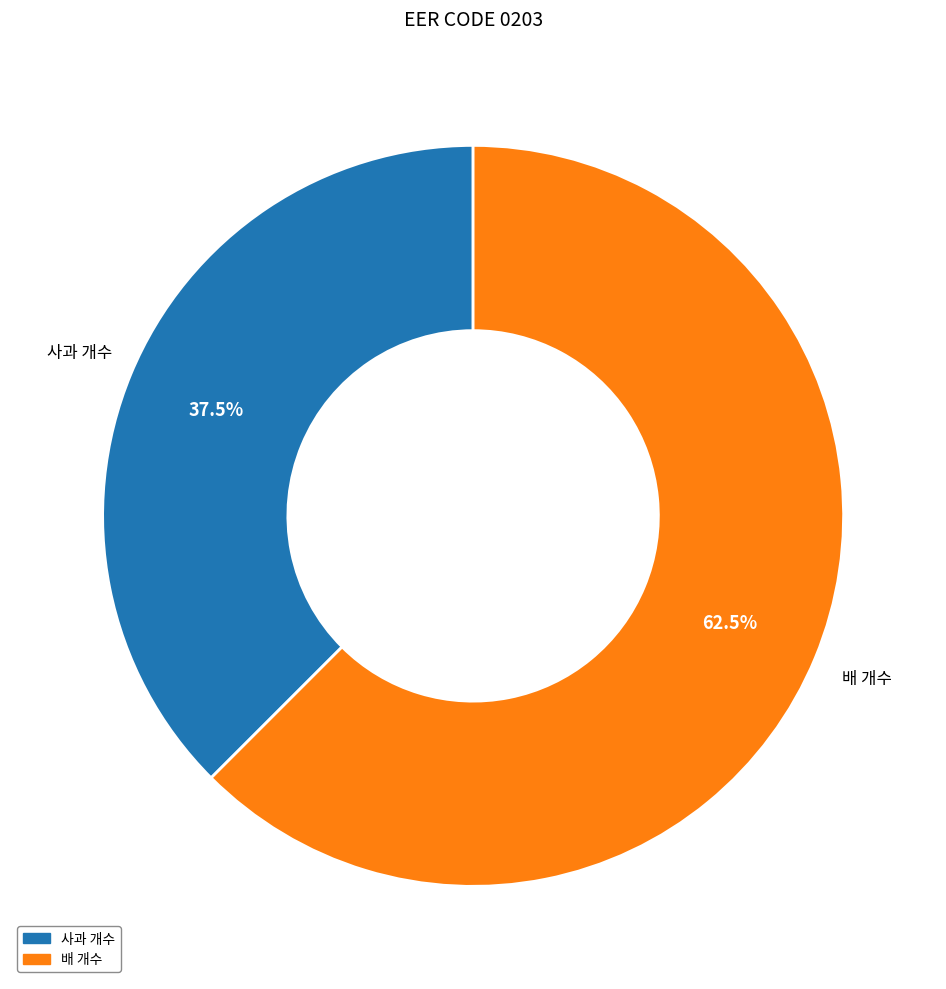

Which has a higher value, 배 개수 or 사과 개수?

배 개수